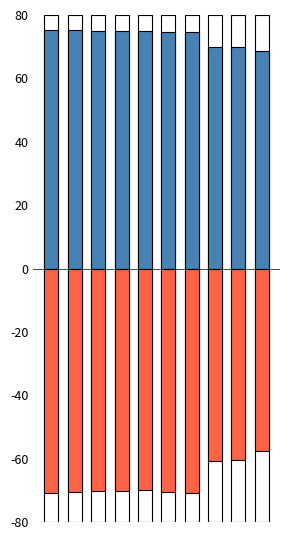

Reading left to right, what are all the values shown in this chart?

value: 0=75.3	1=75.2	2=75.1	3=75.0	4=74.9	5=74.7	6=74.7	7=69.8	8=69.7	9=68.6
condAB: 0=-70.7	1=-70.4	2=-70.2	3=-70.1	4=-69.8	5=-70.4	6=-70.7	7=-60.8	8=-60.3	9=-57.7